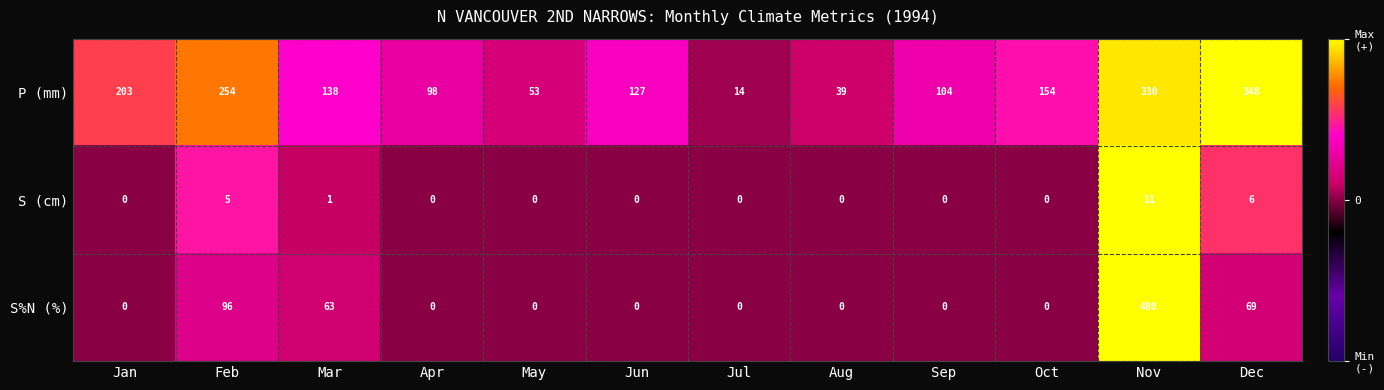

The S%N (%) series shows 310 at May. True or false?

False